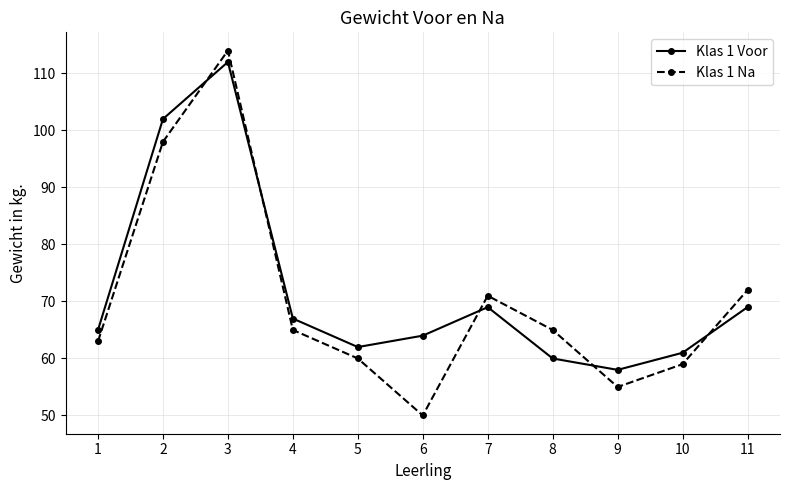

At how many categories does at least one series exceed 108?

1